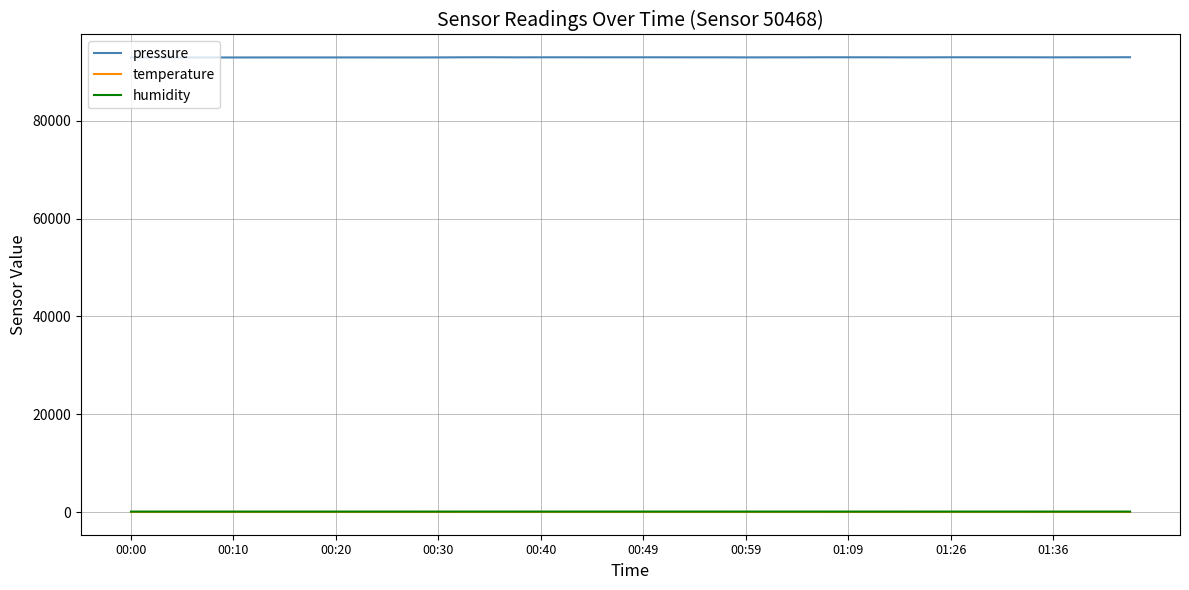

What is the difference between the maximum and second lowest values in the pressure series?

55.3